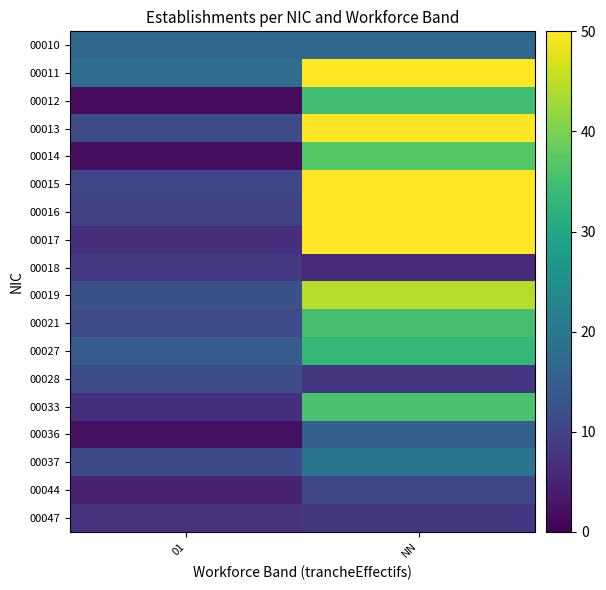

What is the spread (max minus min) of values at NN?

44.0